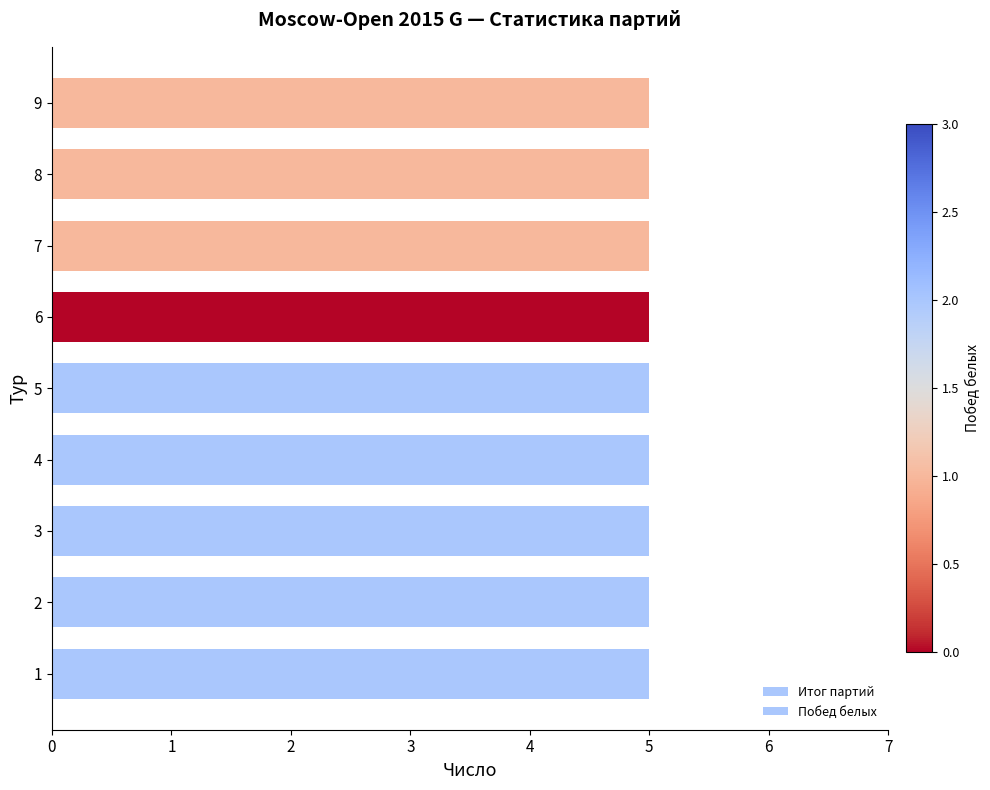

The Побед белых series shows 2.0 at 4. True or false?

True